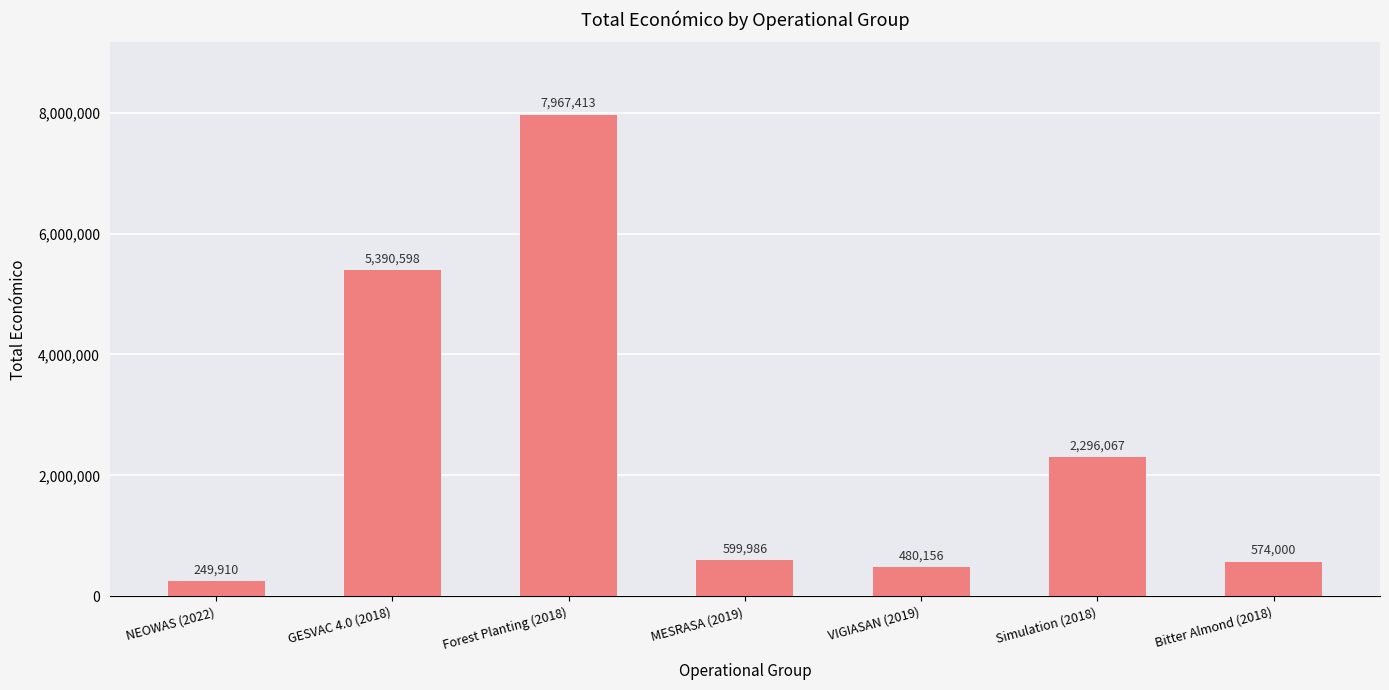

Where is the data nearest to the value 4108661?

GESVAC 4.0 (2018)